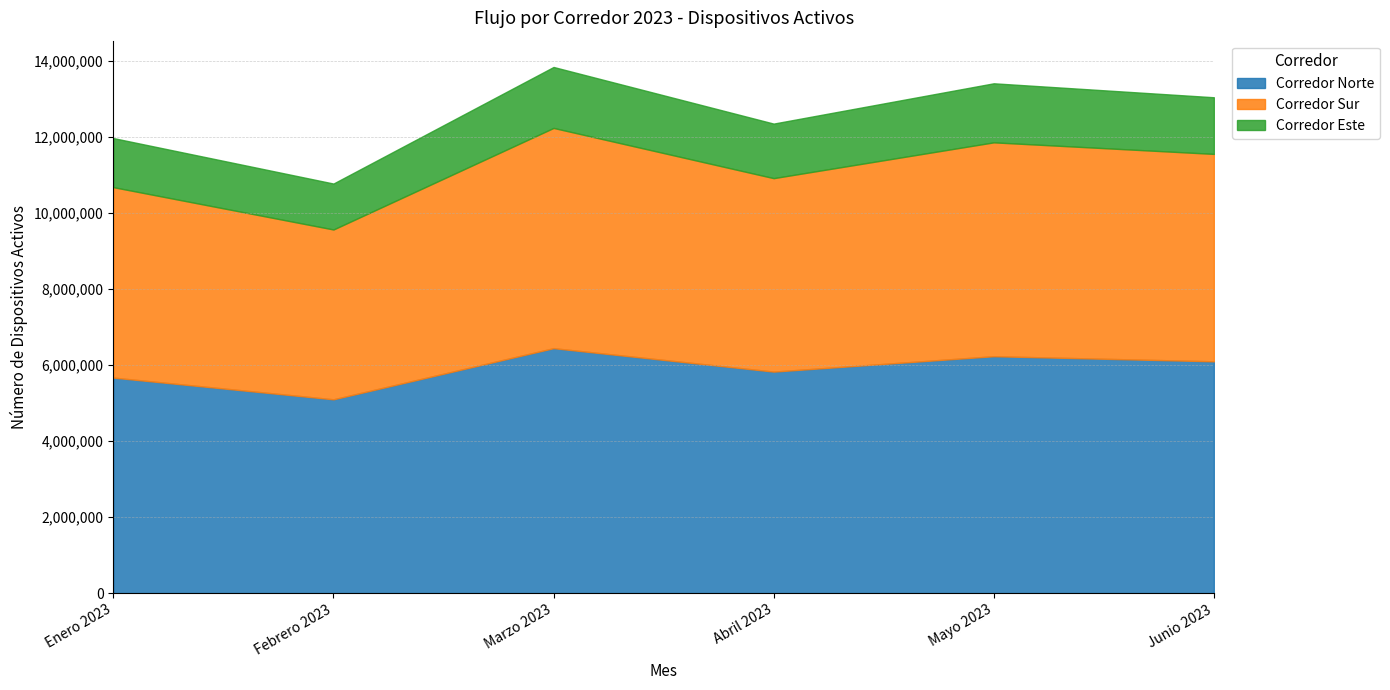

What is the average value of the Corredor Norte series?

5891244